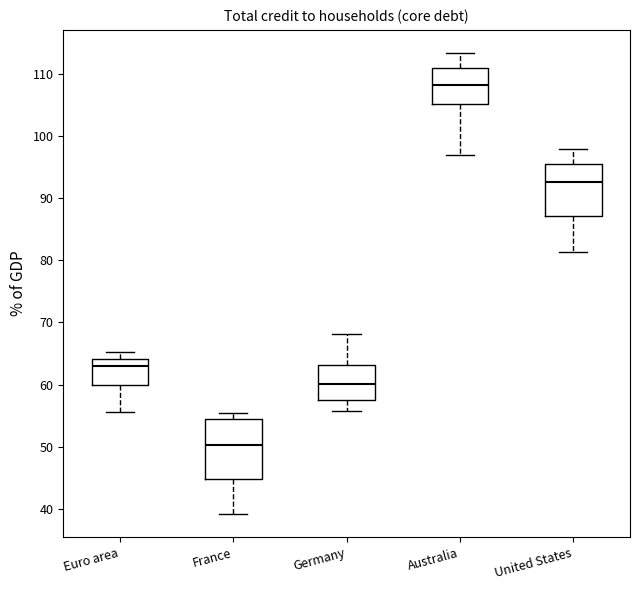

Which box has the highest median line?

Australia